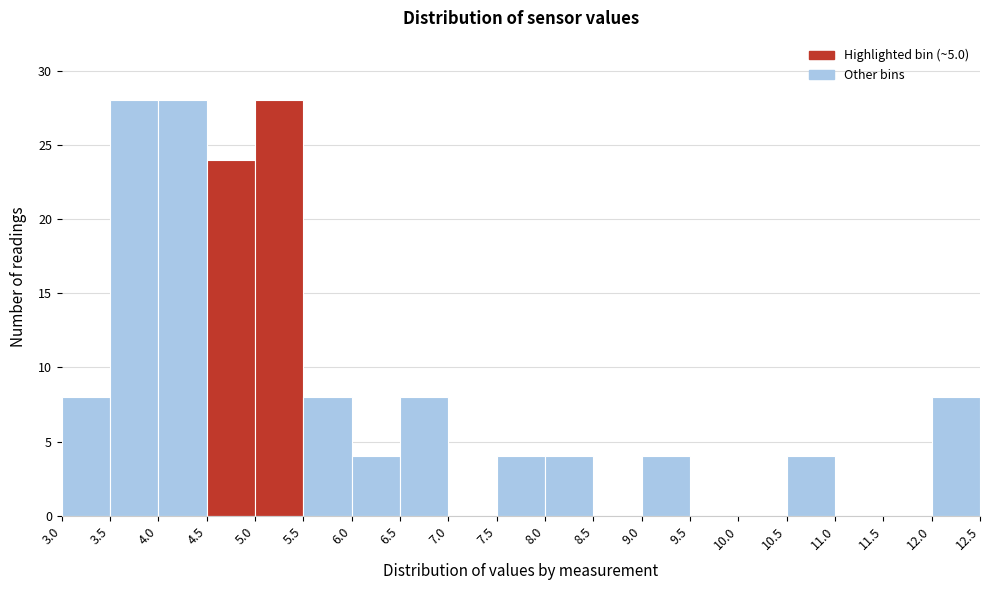

Reading left to right, list every bar in this chart as the range it spans on the x-axis followed by its height. The values are not printed on the chart, so give them approximately, as read against the axis.

3.0 to 3.5: 8
3.5 to 4.0: 28
4.0 to 4.5: 28
4.5 to 5.0: 24
5.0 to 5.5: 28
5.5 to 6.0: 8
6.0 to 6.5: 4
6.5 to 7.0: 8
7.0 to 7.5: 0
7.5 to 8.0: 4
8.0 to 8.5: 4
8.5 to 9.0: 0
9.0 to 9.5: 4
9.5 to 10.0: 0
10.0 to 10.5: 0
10.5 to 11.0: 4
11.0 to 11.5: 0
11.5 to 12.0: 0
12.0 to 12.5: 8